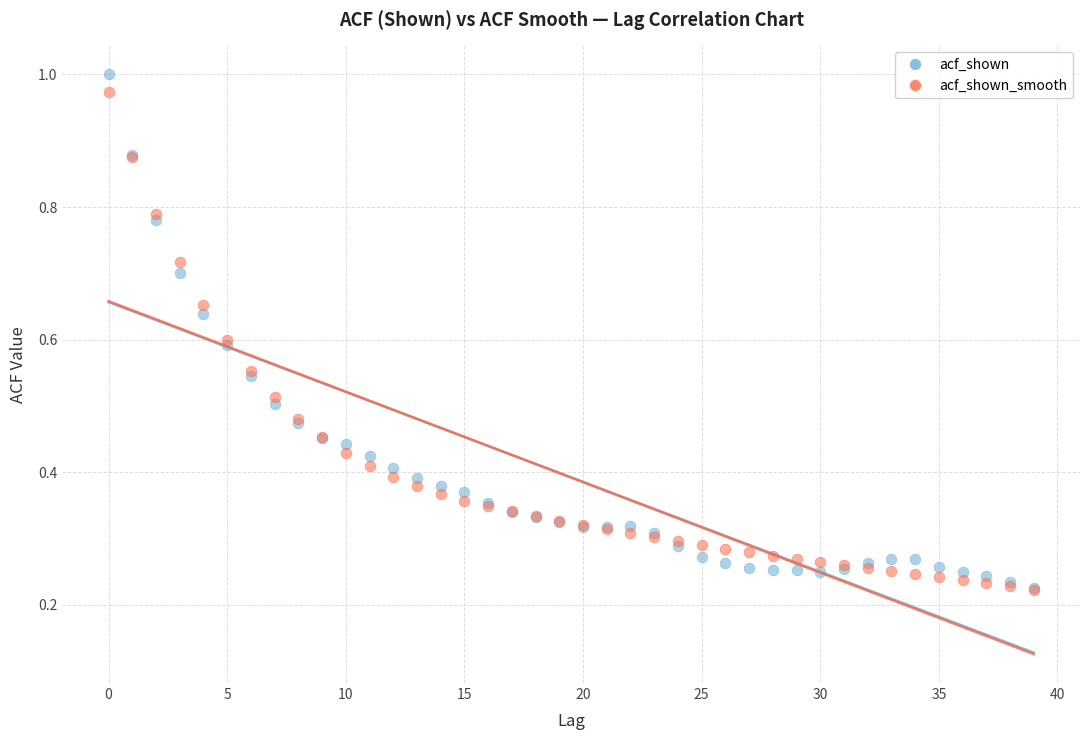

What are all the series names shown in the legend?

acf_shown, acf_shown_smooth